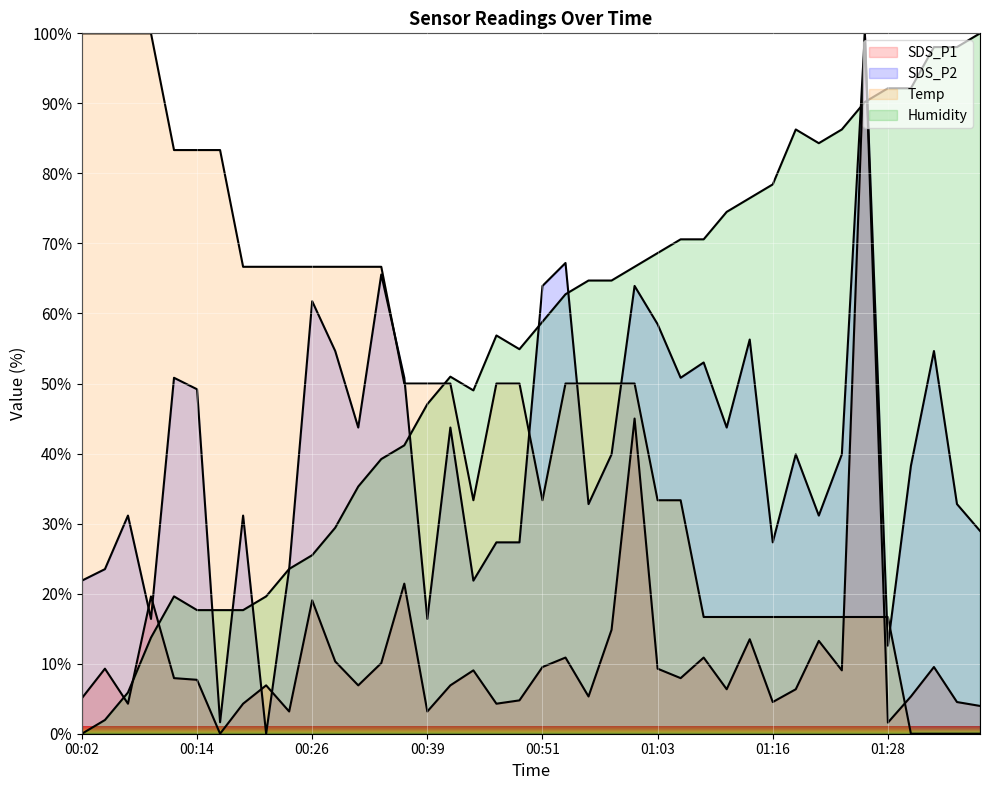

What is the greatest value displayed?

100.0